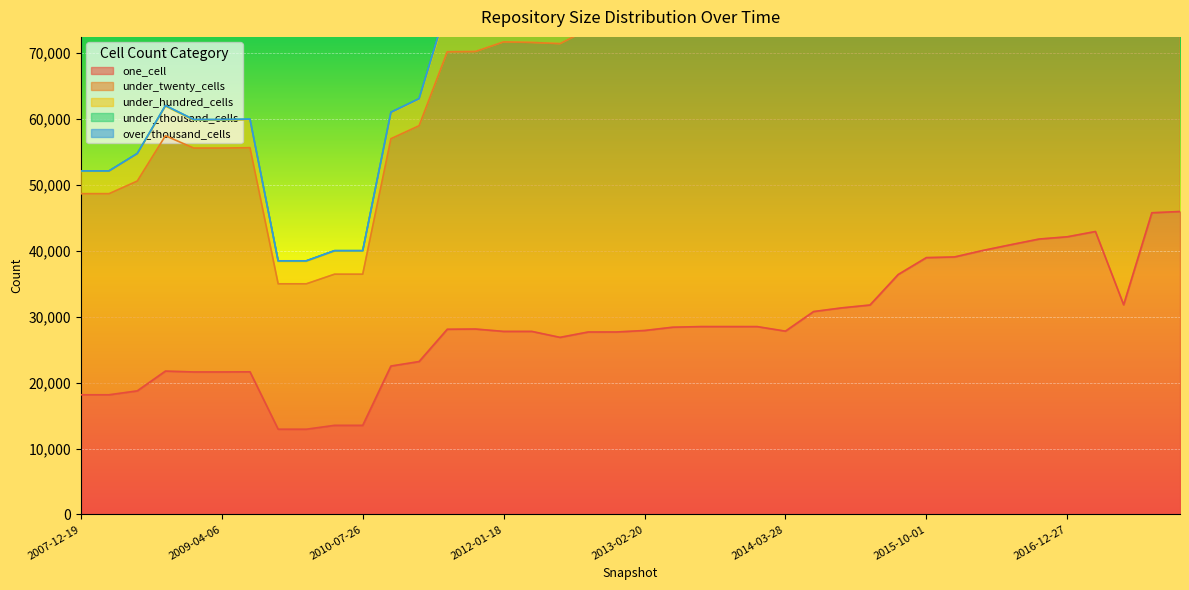

Reading left to right, extract all data points from this chart.

one_cell: 18156	18156	18748	21751	21619	21619	21640	12932	12930	13517	13517	22516	23197	28100	28135	27773	27774	26869	27682	27685	27910	28410	28503	28501	28500	27812	30787	31345	31778	36405	38970	39072	40054	40933	41788	42131	42932	31816	45776	45967
under_twenty_cells: 30515	30515	31837	35713	33975	33975	34011	22063	22064	22935	22935	34494	35787	42103	42108	43932	43845	44568	45908	45907	46374	47239	47169	47171	47183	45159	48210	49700	50015	55964	59689	59771	60551	62118	62530	63152	64752	58218	68254	69011
under_hundred_cells: 3388	3388	4096	4485	4230	4230	4230	3402	3401	3484	3484	3918	4012	6415	6373	7507	7501	7828	8574	8575	8637	8901	9045	9046	9034	8791	10540	10849	10880	12471	12857	12867	13537	14101	14351	14444	14758	14576	15708	15851
under_thousand_cells: 71	71	81	97	95	95	95	84	85	86	86	89	89	522	597	862	862	944	1181	1181	1185	1189	1235	1235	1232	1205	1754	1769	1748	1854	1867	1869	1948	2004	2043	2052	2219	2044	2435	2484
over_thousand_cells: 0	0	0	2	3	3	3	3	4	4	4	7	7	8	8	8	8	8	8	8	8	8	8	8	8	8	8	8	8	8	8	8	8	8	8	8	8	16	5	6